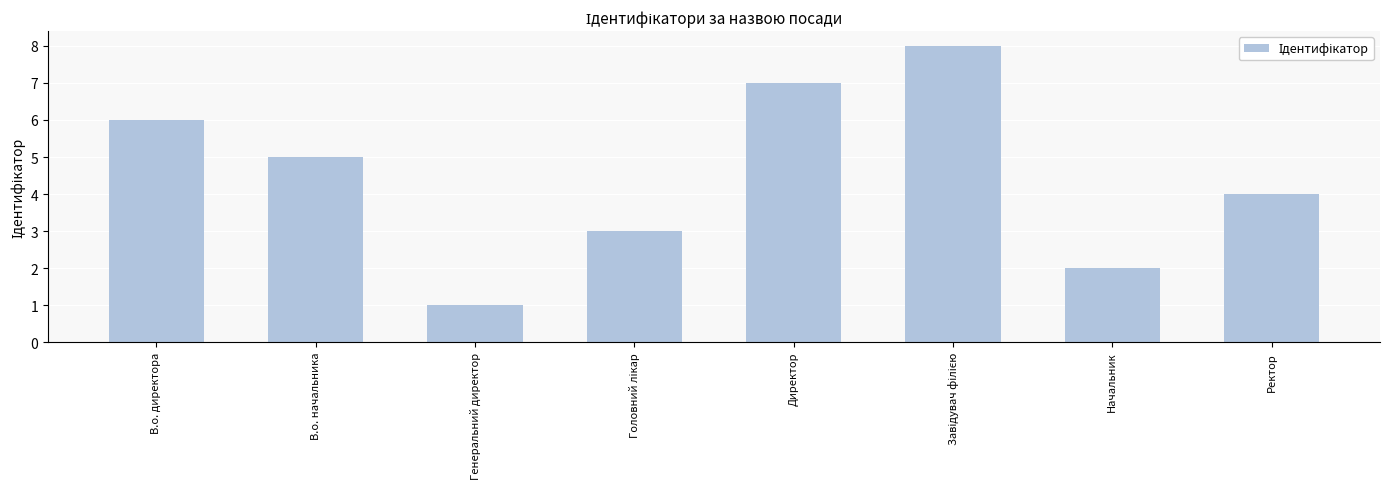

What is the label of the 1st bar from the left?

В.о. директора